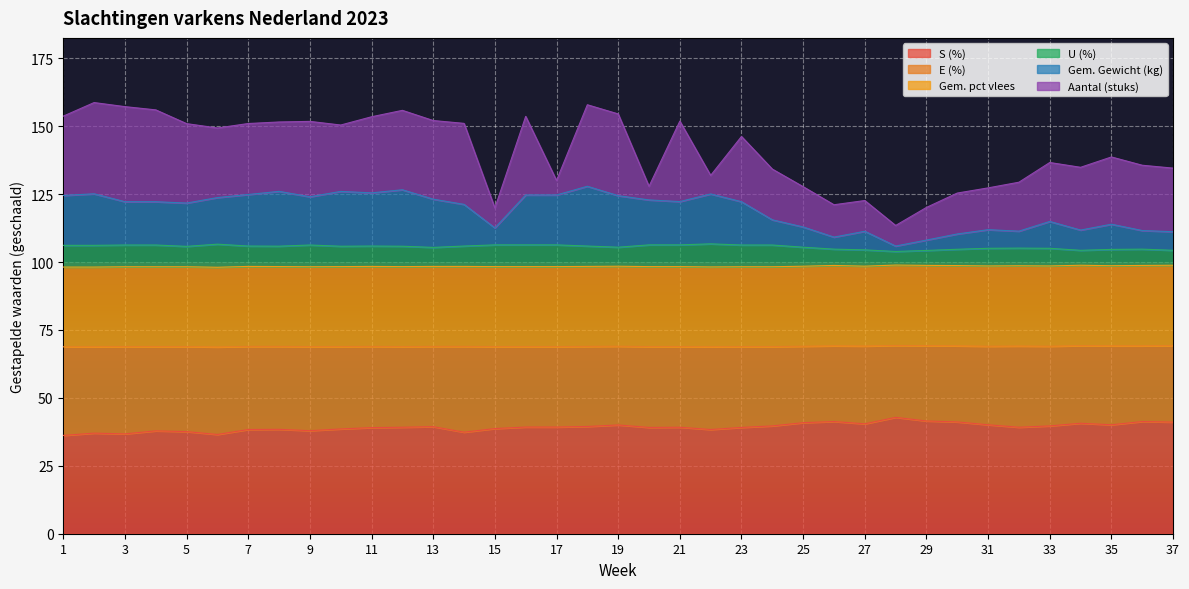

Which label corresponds to the largest value in the chart?

18